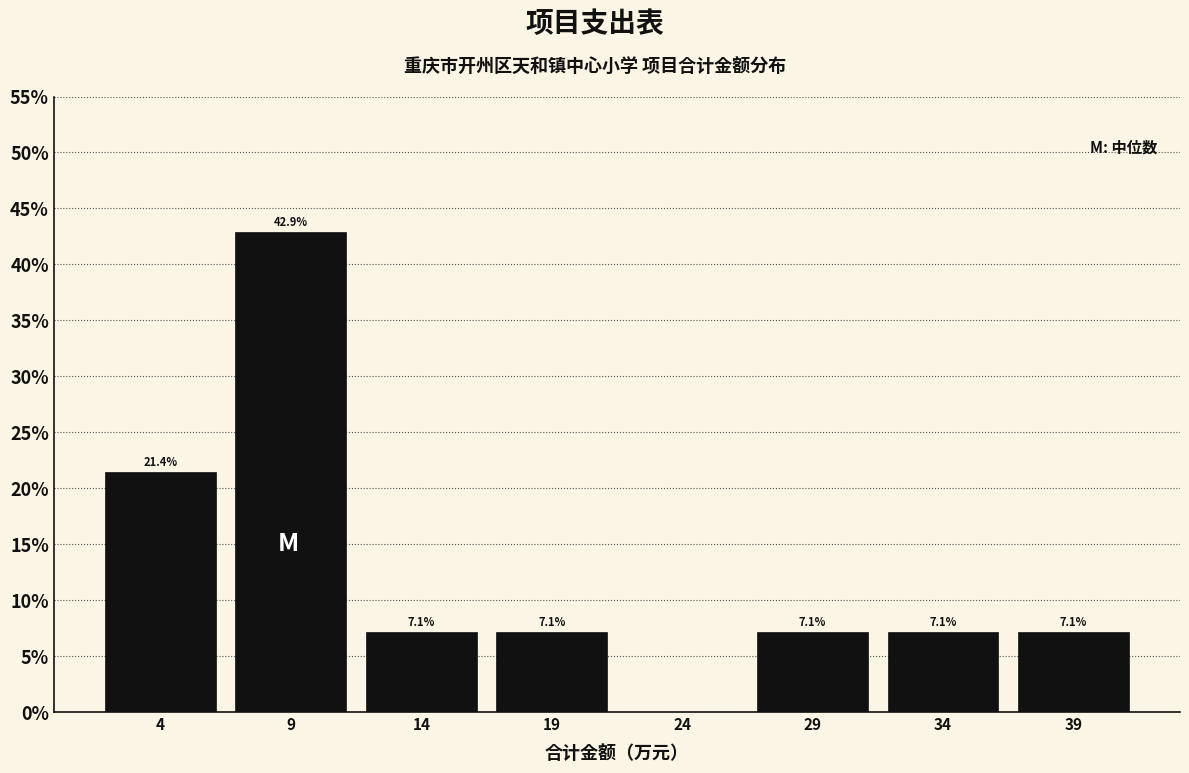

Reading right to left, what are all the values shown in this chart?

39=7.1	34=7.1	29=7.1	24=0.0	19=7.1	14=7.1	9=42.9	4=21.4